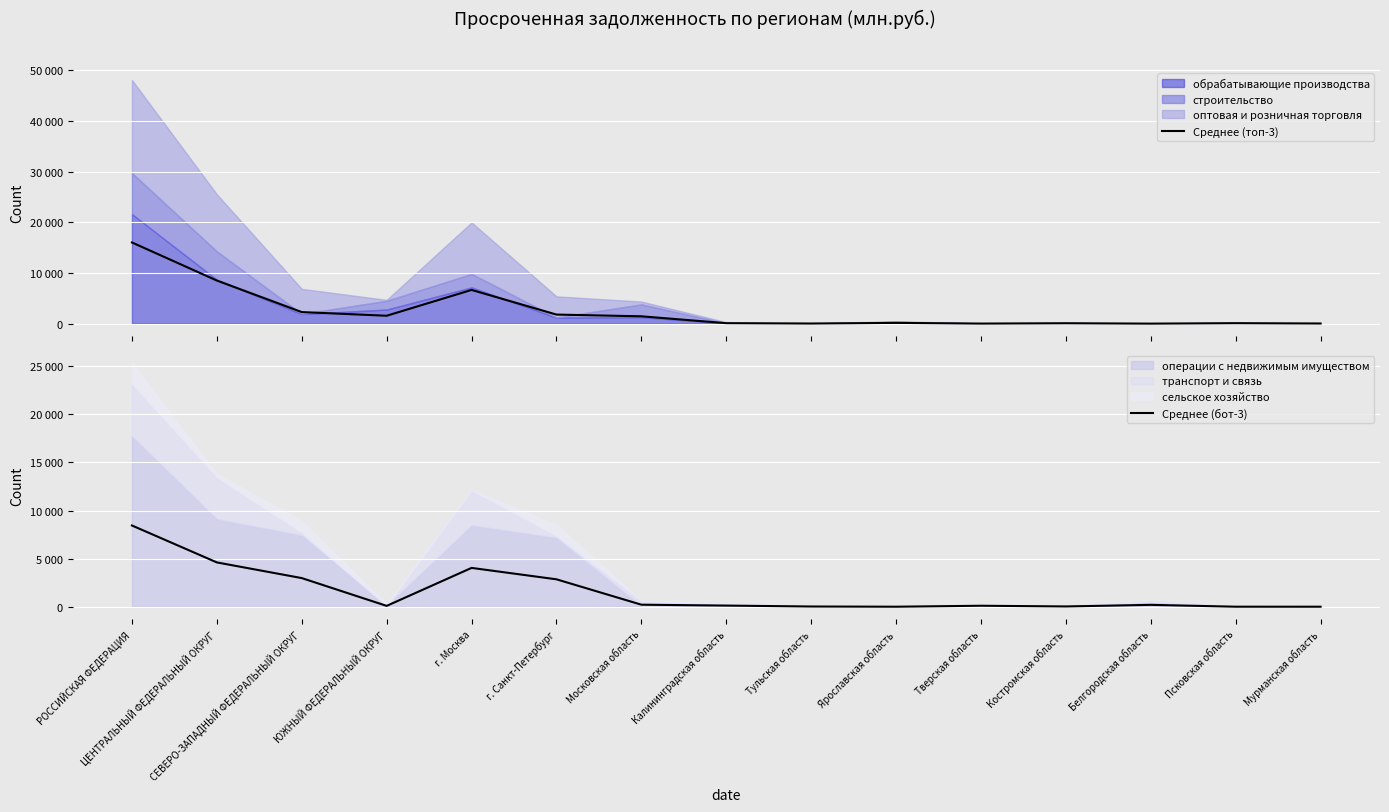

What is the label of the 13th point from the left?

Белгородская область